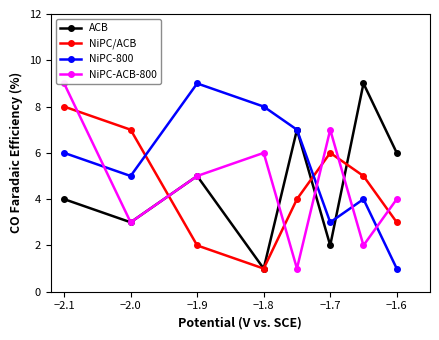

What is the value of the ACB point at the 7th from the left?

9